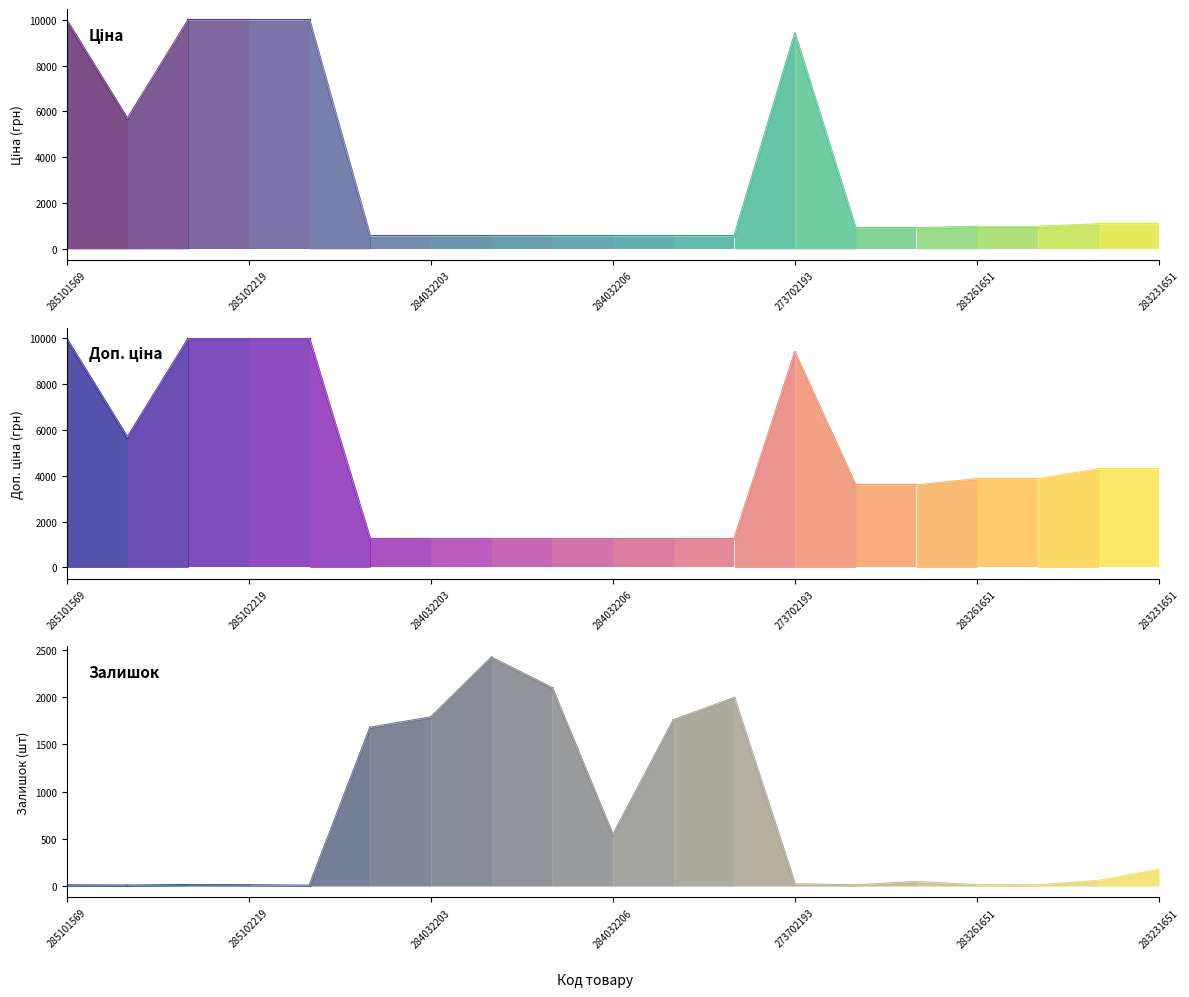

What position from the left is 283231651?

19